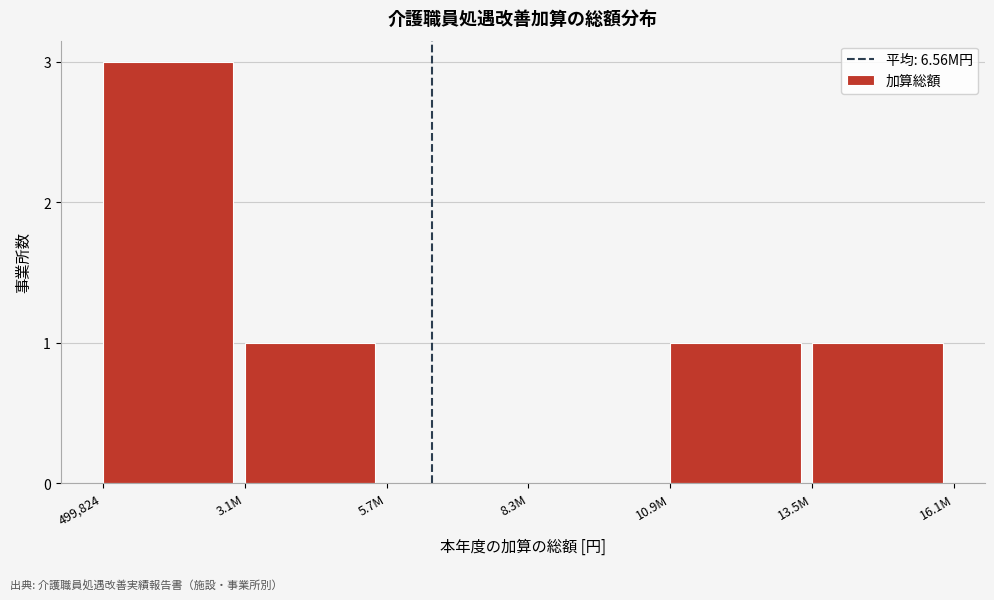

Reading left to right, what are all the values shown in this chart?

499,824=3	3.1M=1	5.7M=0	8.3M=0	10.9M=1	13.5M=1